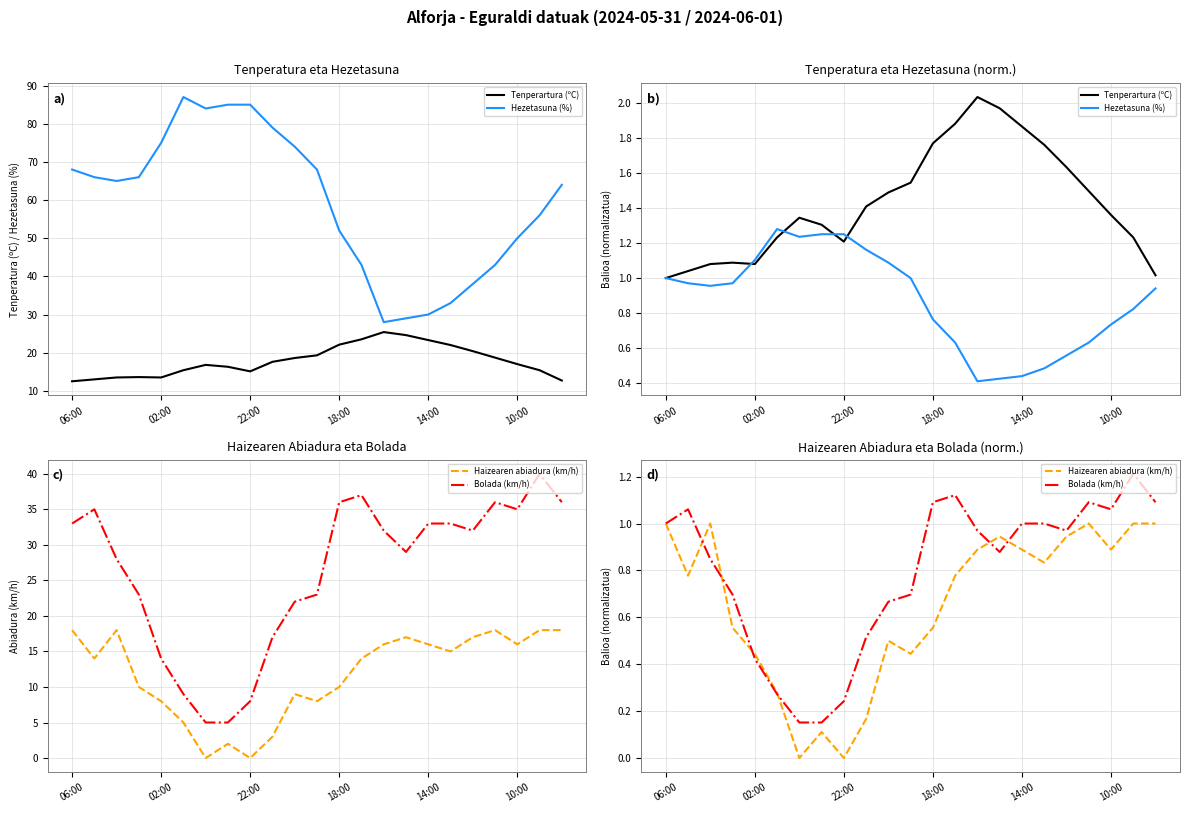

Which series has the largest total across all categories?

Tenperartura (ºC)